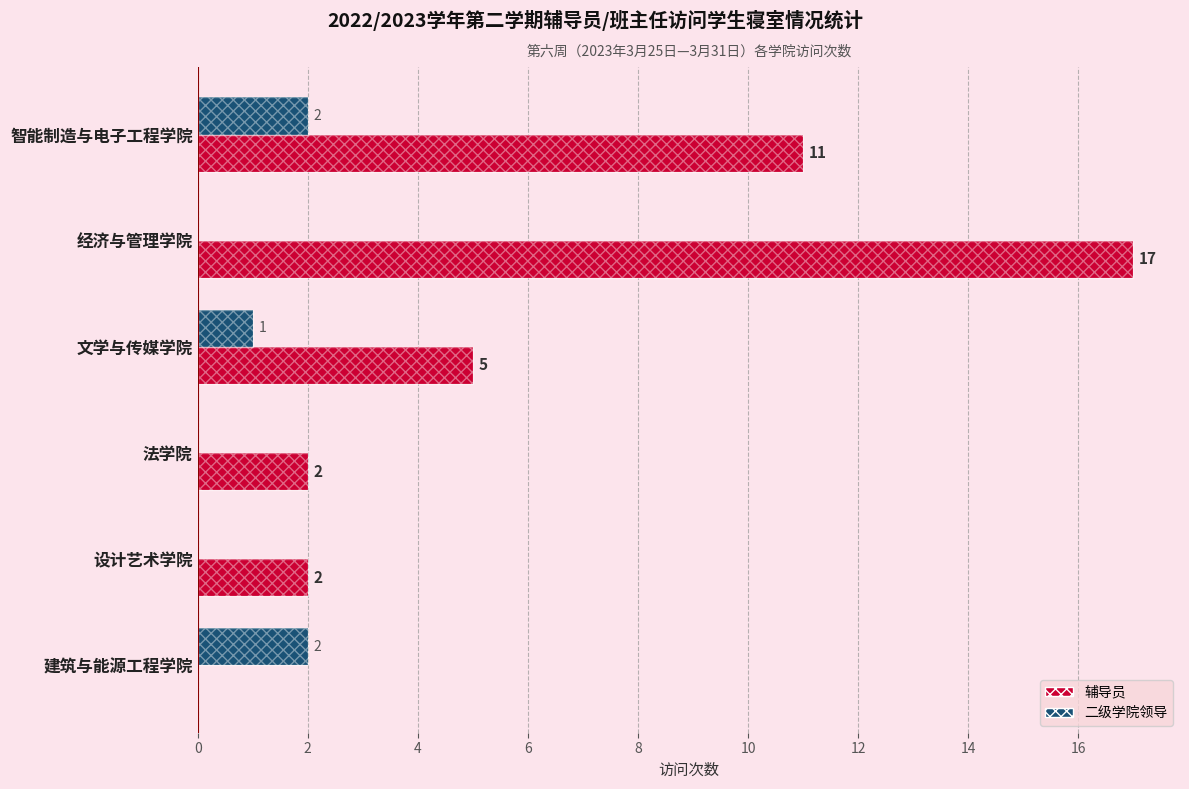

Which series has the largest range (max minus min)?

辅导员